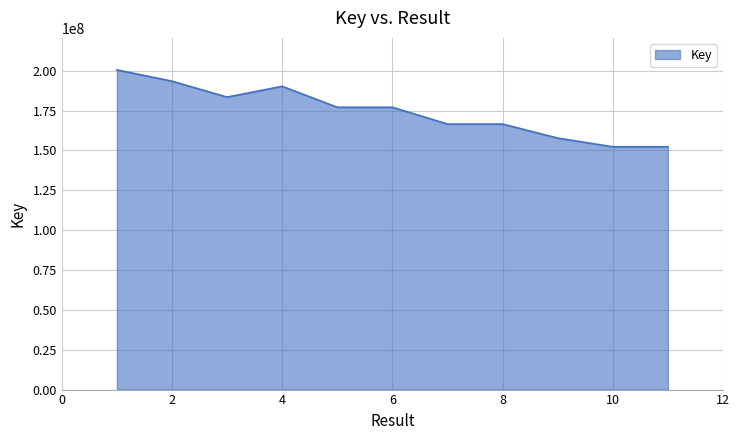

What is the smallest value displayed?

152331998